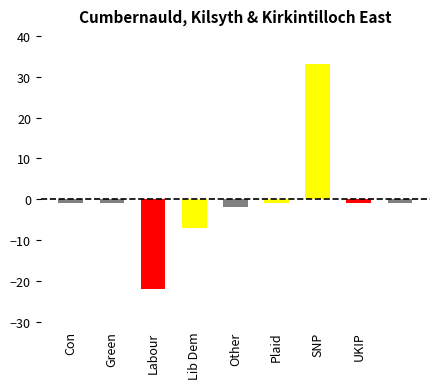

What is the value of the 5th bar from the left?

-2